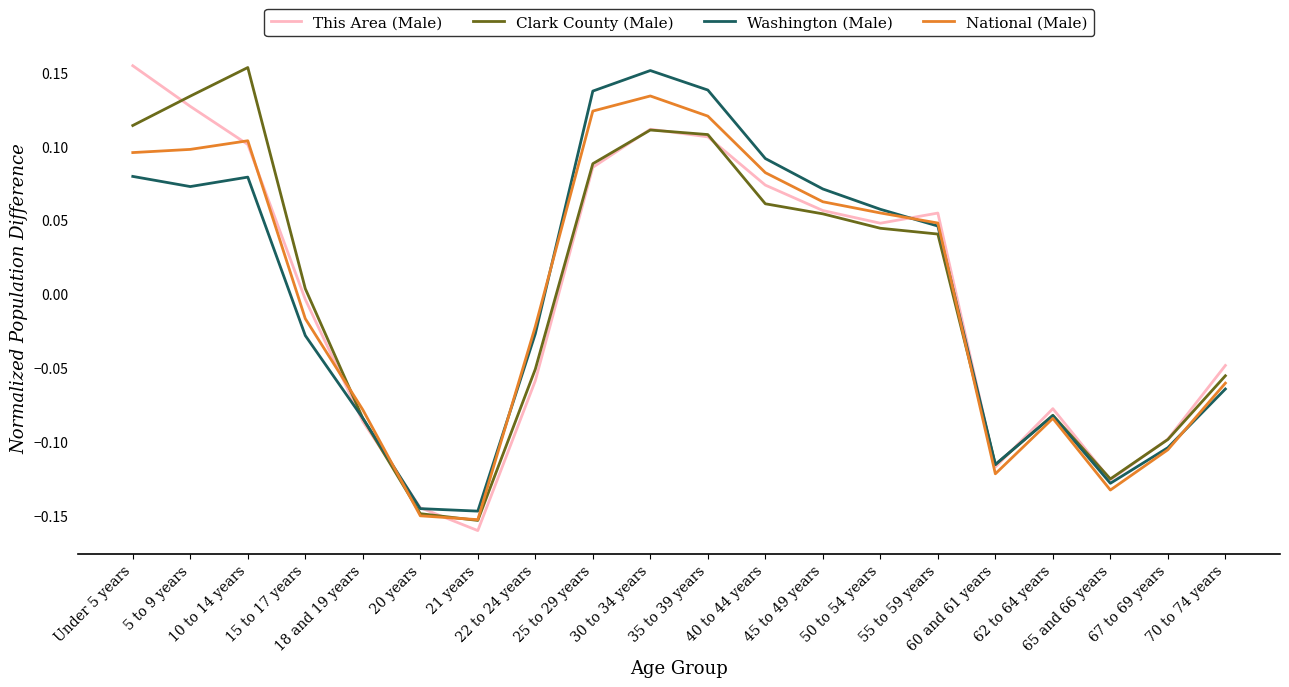

What is the label of the 7th point from the right?

50 to 54 years